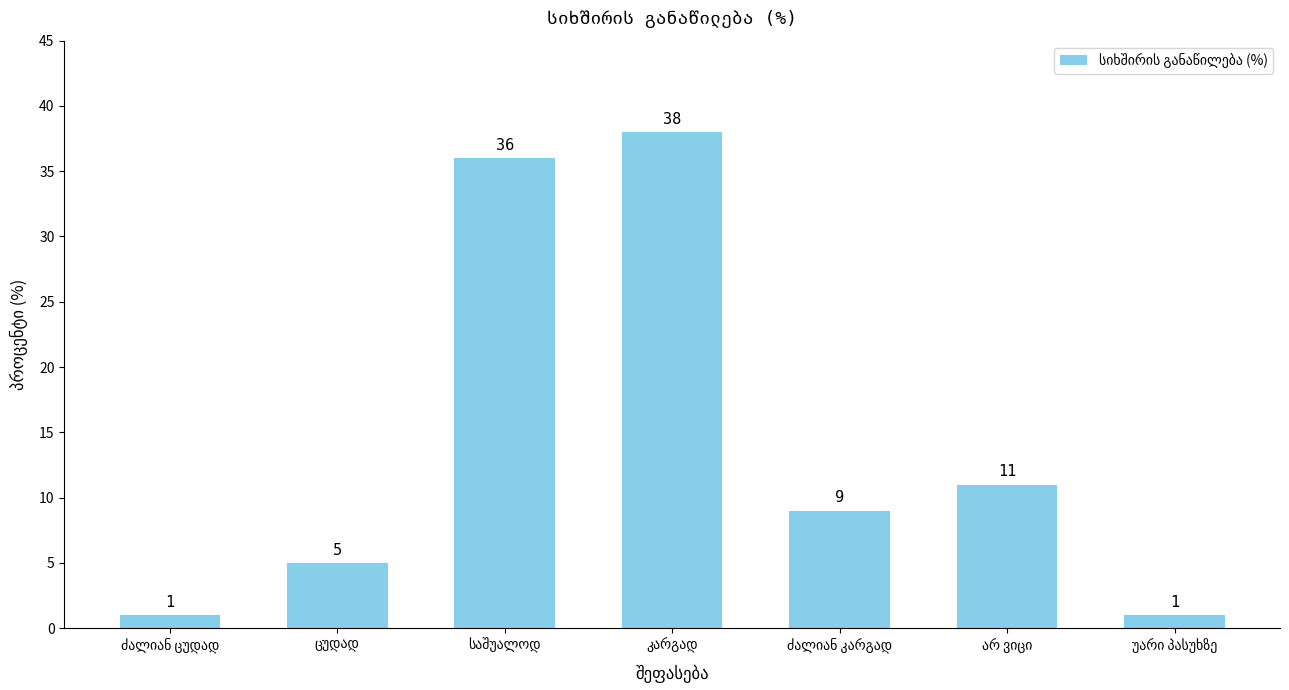

What is the difference between the second highest and minimum values?

35